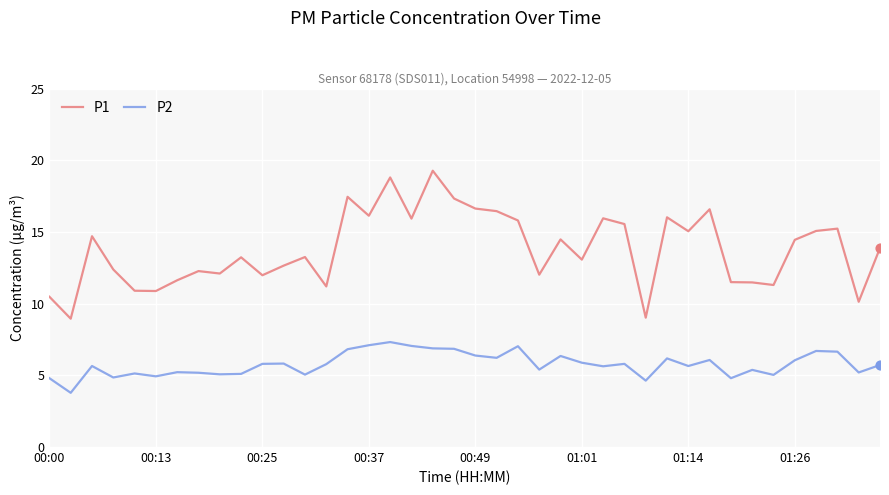

Which series has the largest total across all categories?

P1